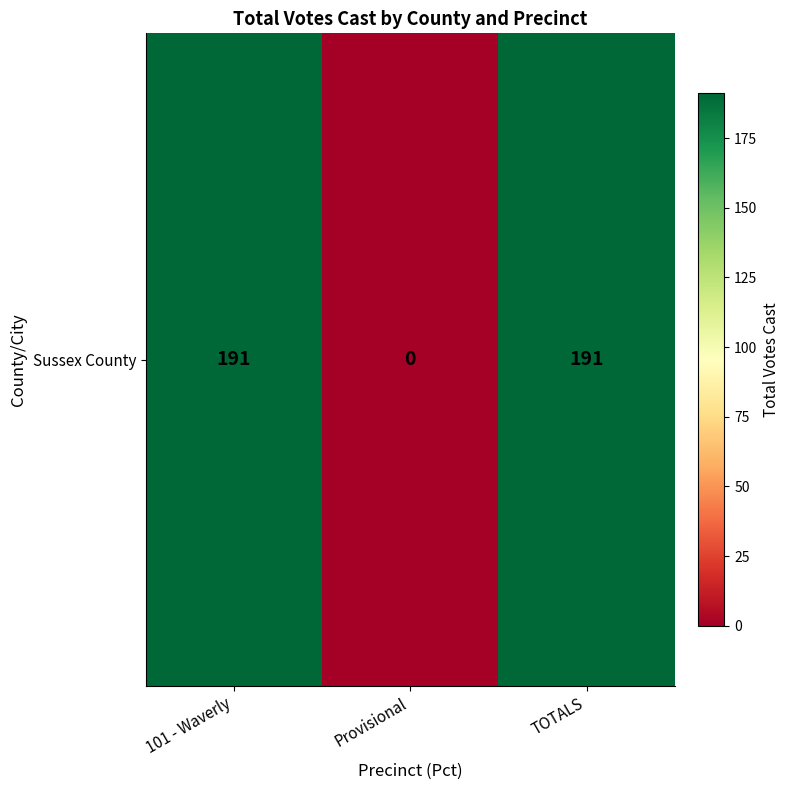

How many categories are shown in the chart?

3